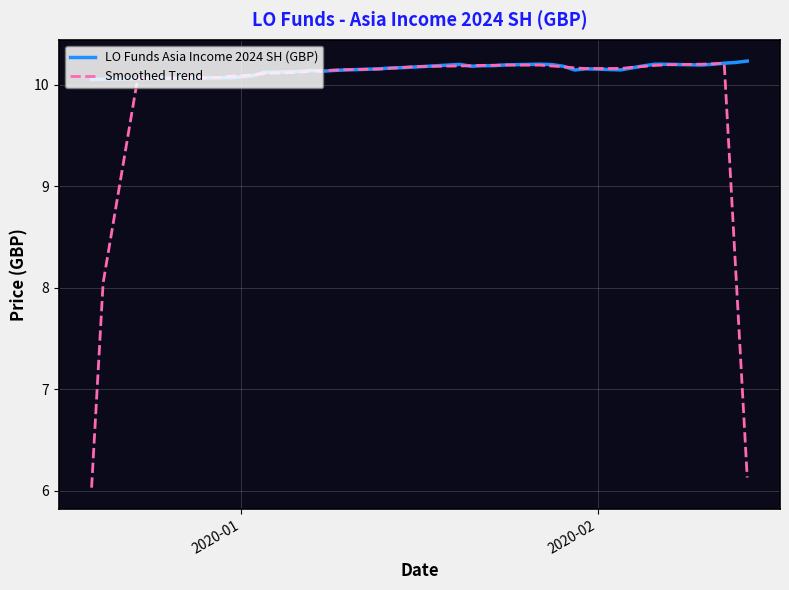

Which series has the largest range (max minus min)?

Smoothed Trend